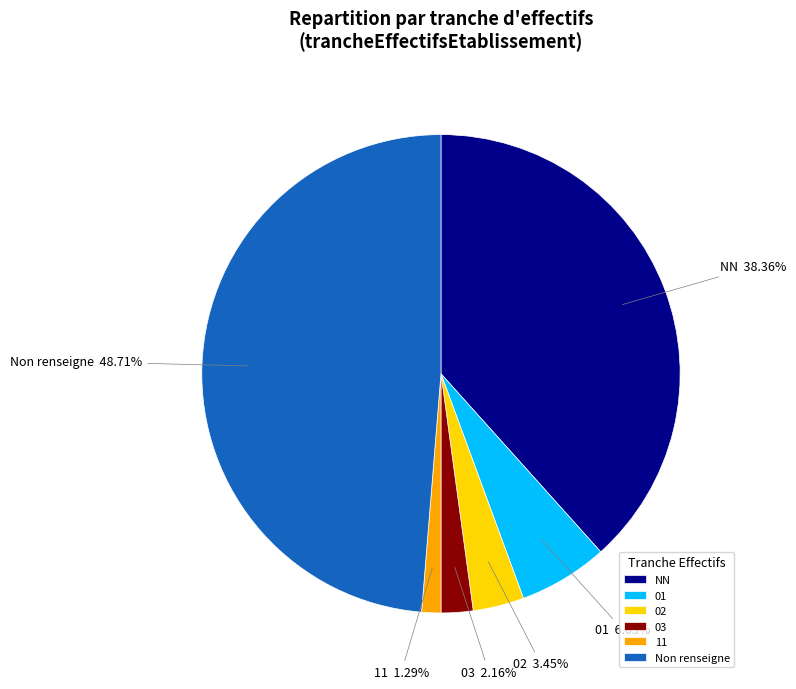

Is it true that NN is 38% of the pie?

True